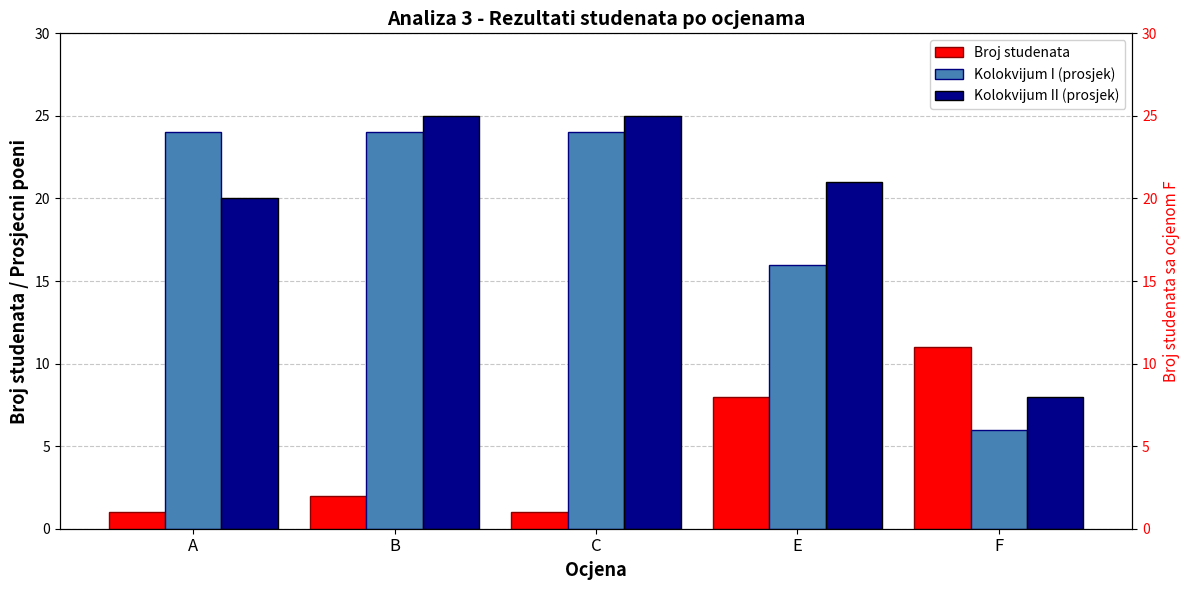

What are all the series names shown in the legend?

Broj studenata, Kolokvijum I (prosjek), Kolokvijum II (prosjek)